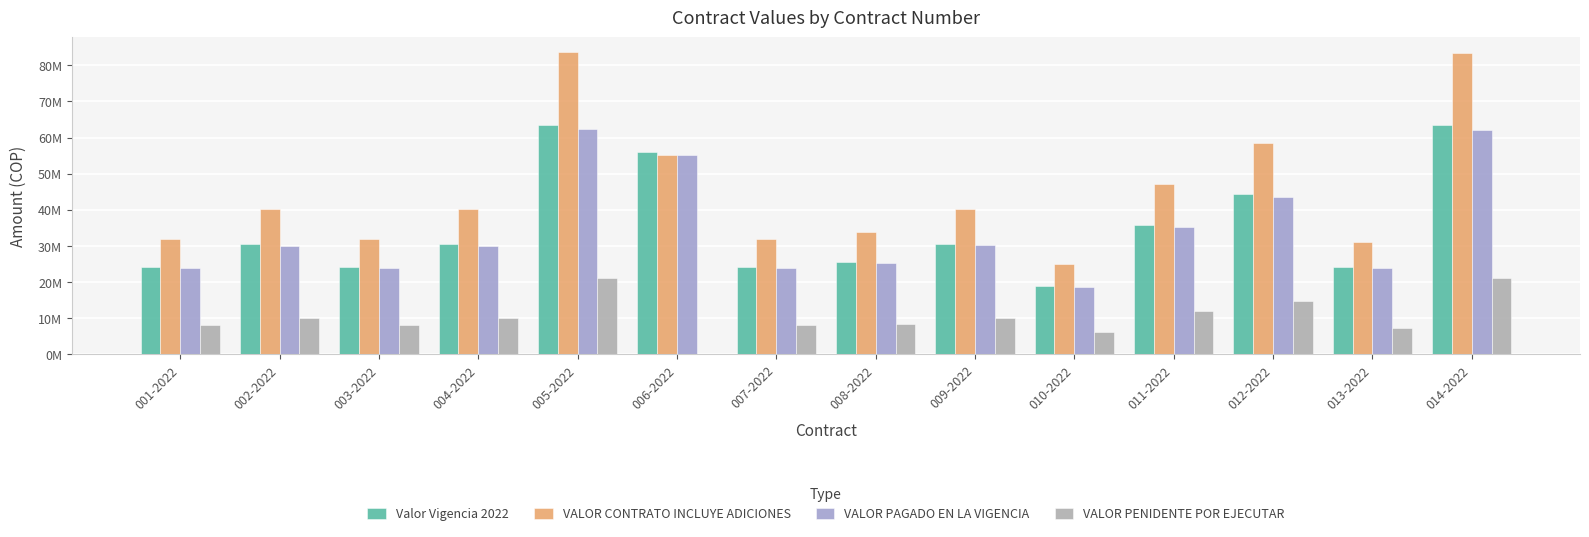

Are the bars horizontal?

No